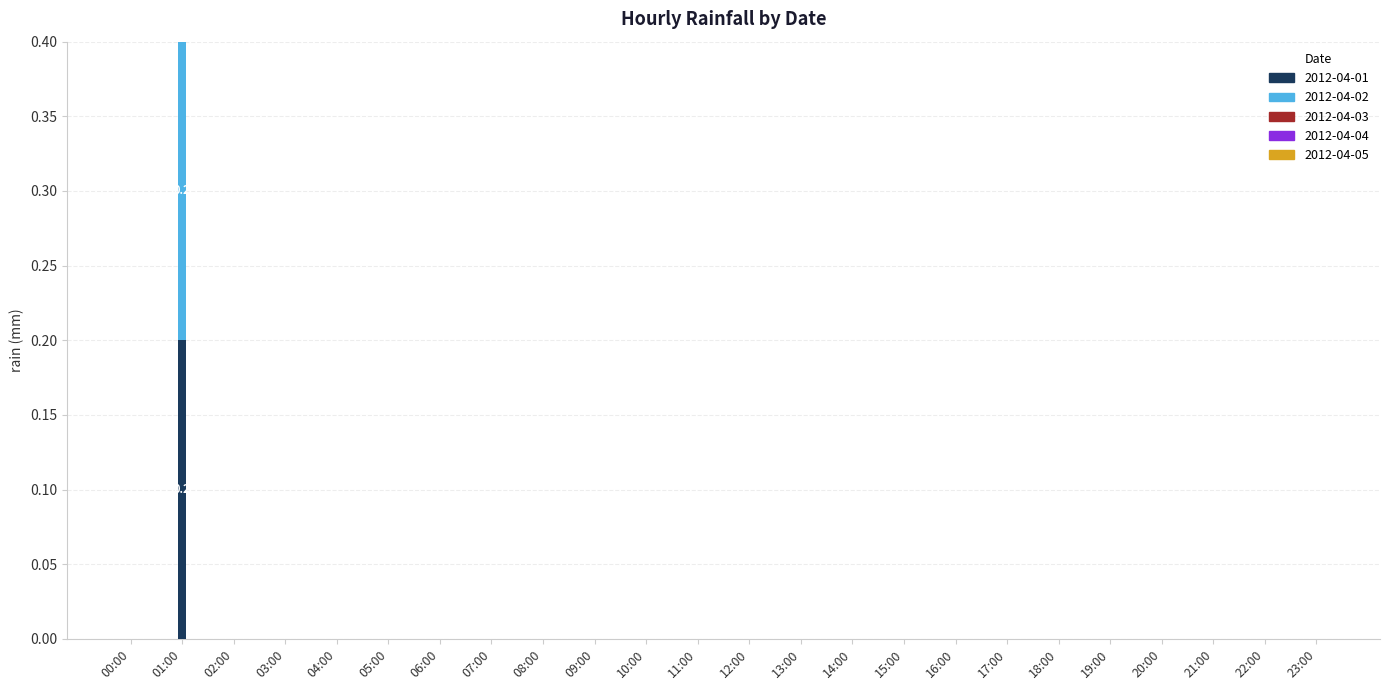

At which category is the sum across all series the highest?

01:00